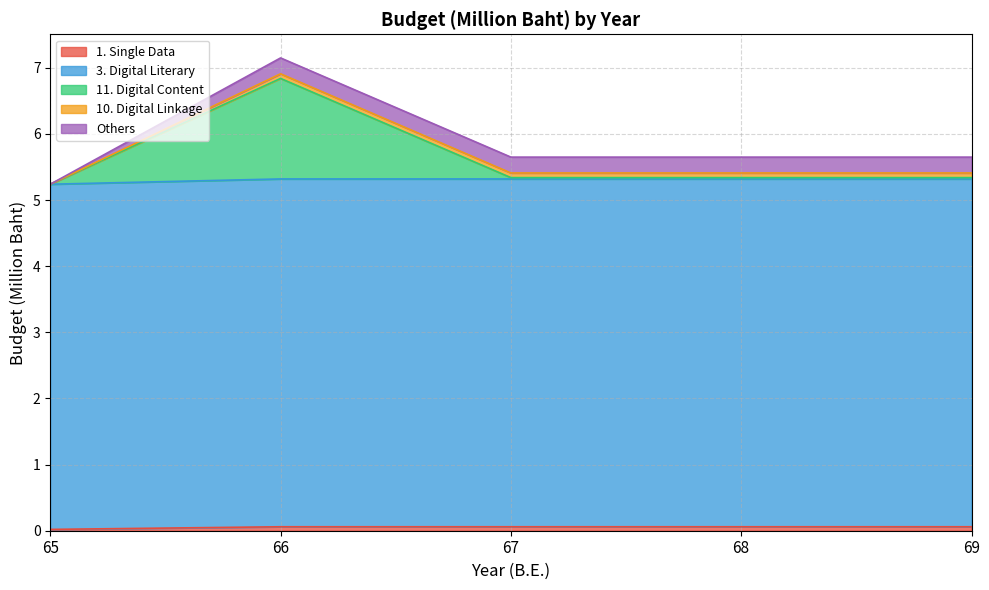

Which has a higher value, 65 or 66?

66